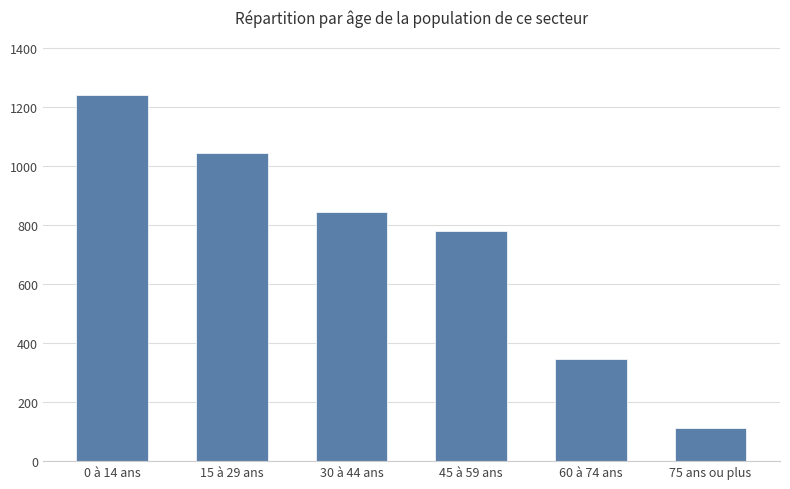

What is the change in value from 45 à 59 ans to 75 ans ou plus?

-667